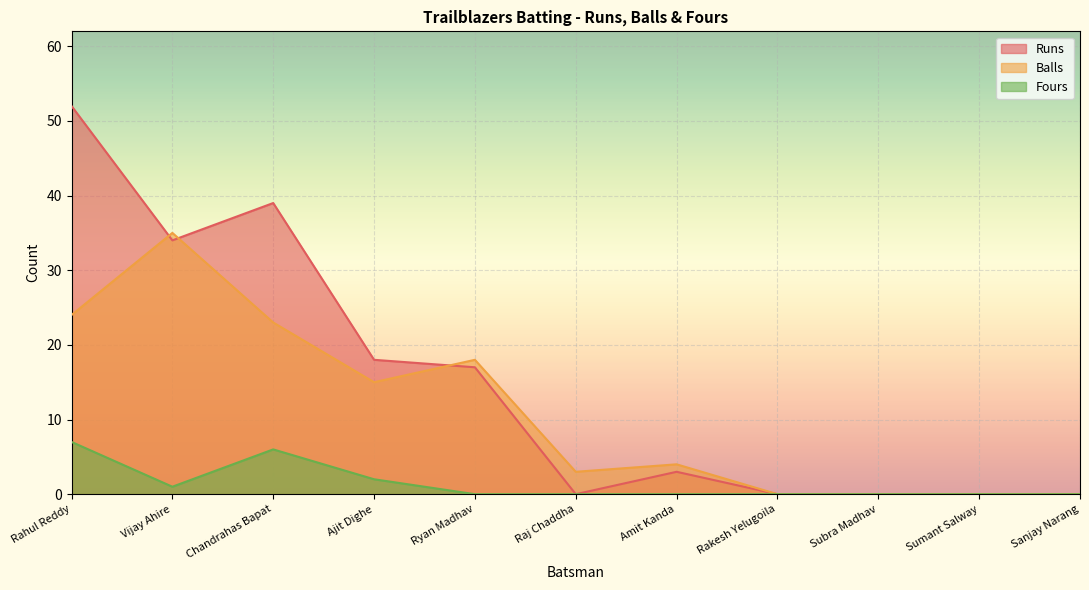

What is the sum of all Runs values?

163